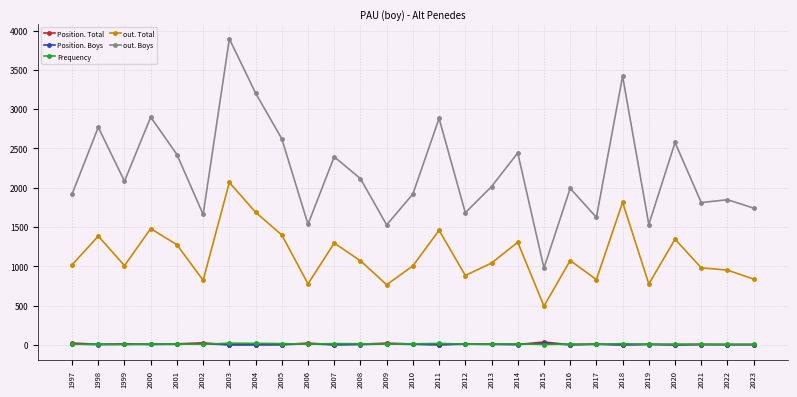

What is the greatest value displayed?

3894